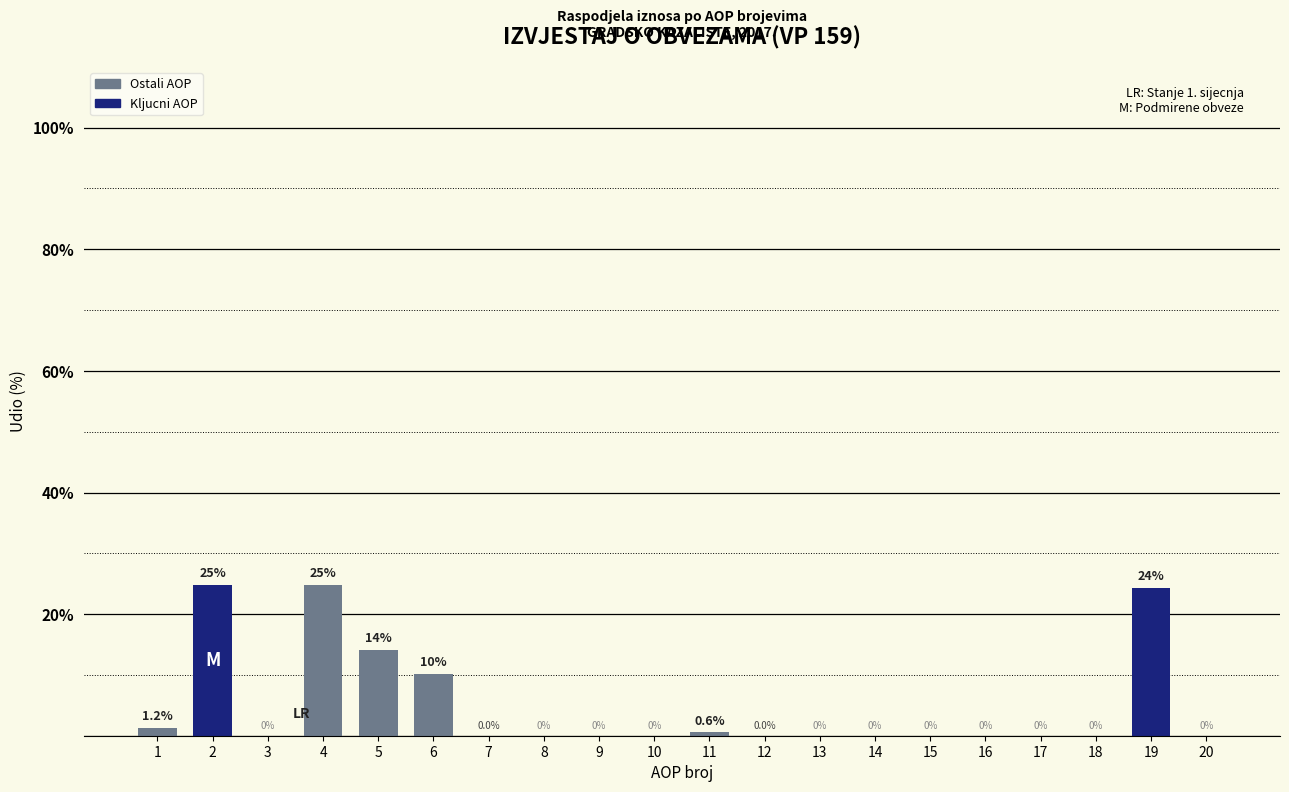

What is the sum of all values?

100.0